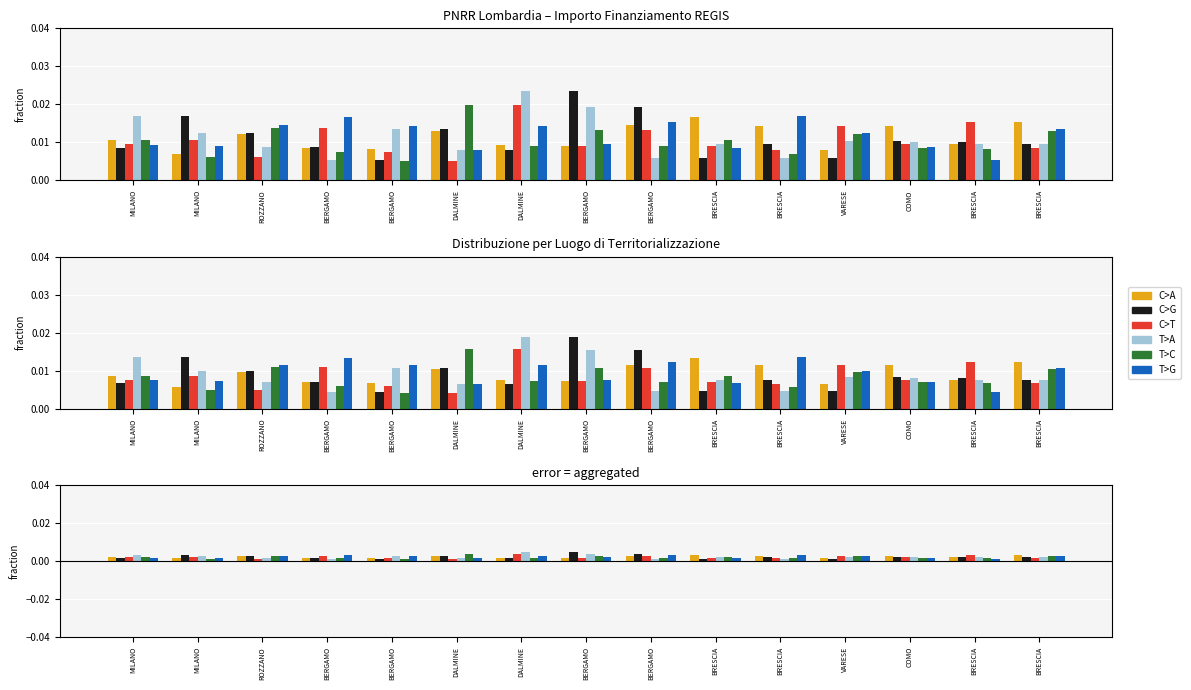

What is the label of the 6th bar from the left?

DALMINE